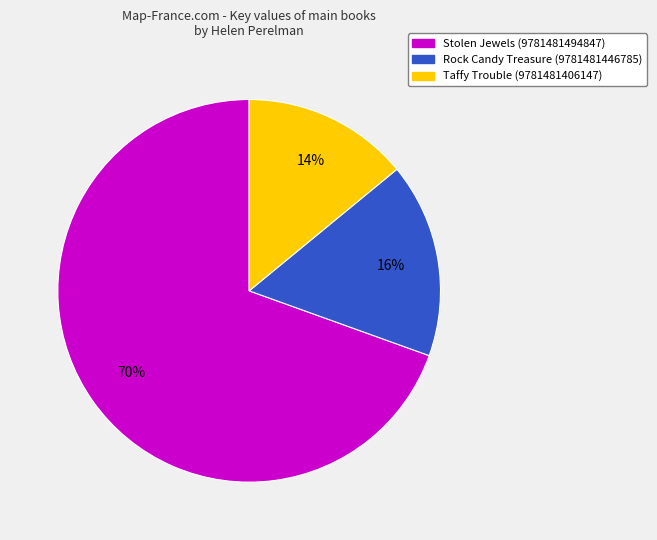

To the nearest percent, what is the combined percentage of Taffy Trouble (9781481406147) and Rock Candy Treasure (9781481446785)?

30%